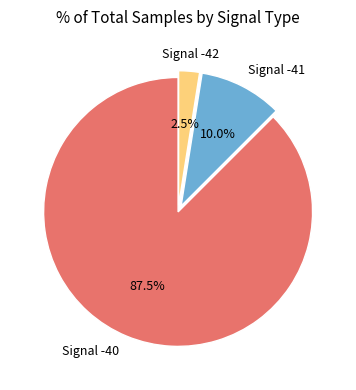

Is there any slice that represents more than half of the pie?

Yes